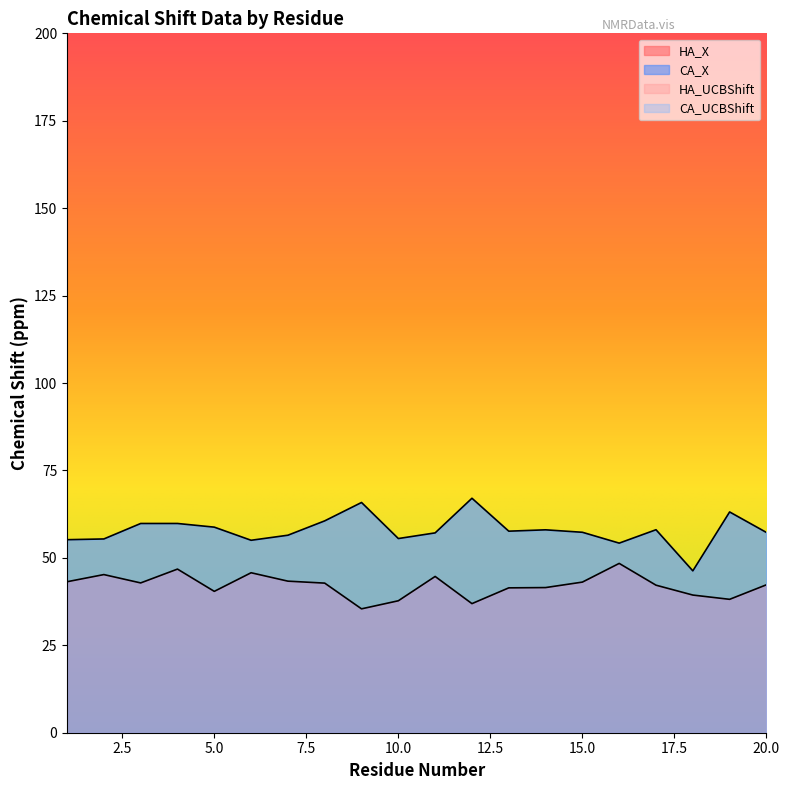

At which label is HA_X closest to 41?

13